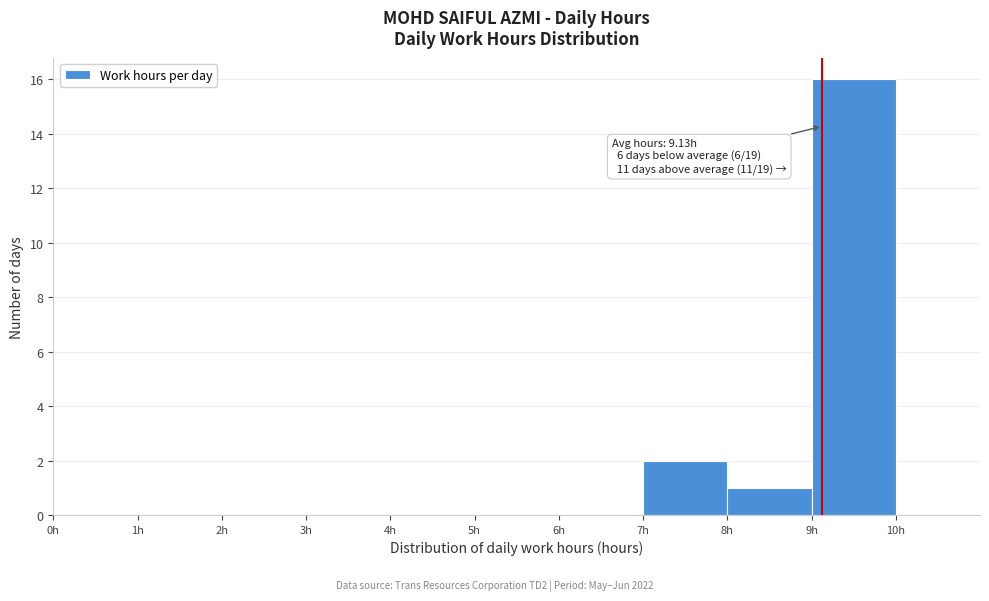

Which range on the x-axis has the tallest bar?

9 to 10